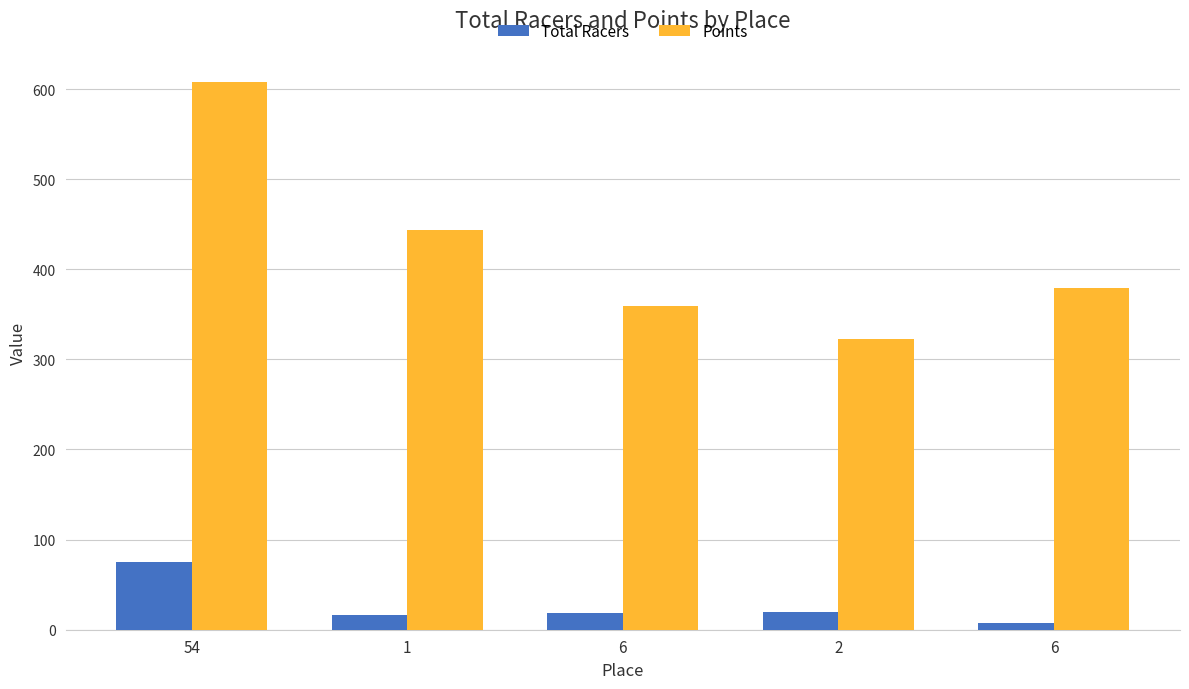

How many series are shown in this chart?

2